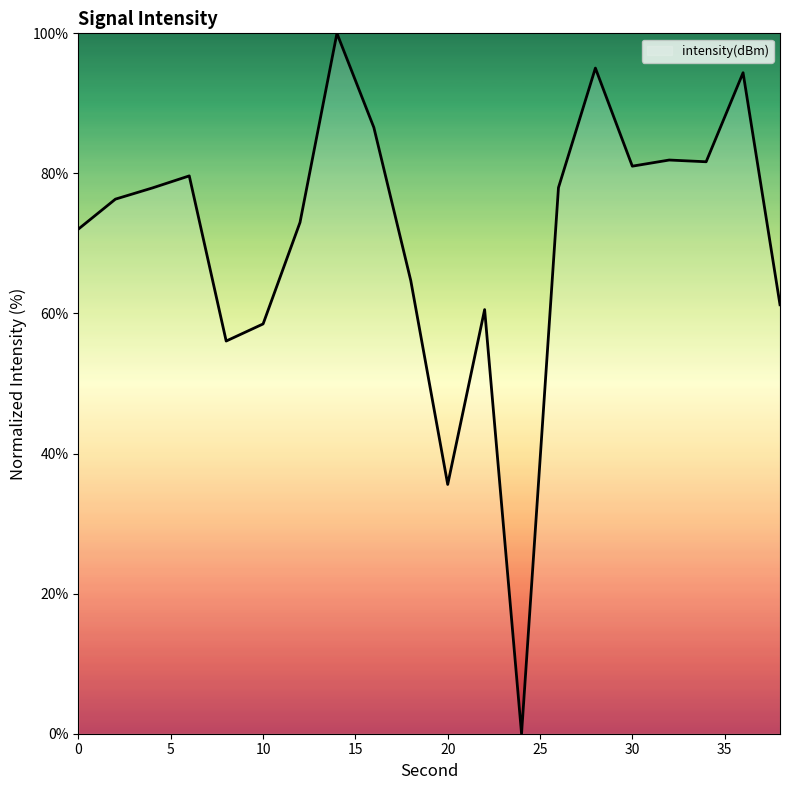

What is the greatest value displayed?

100.0